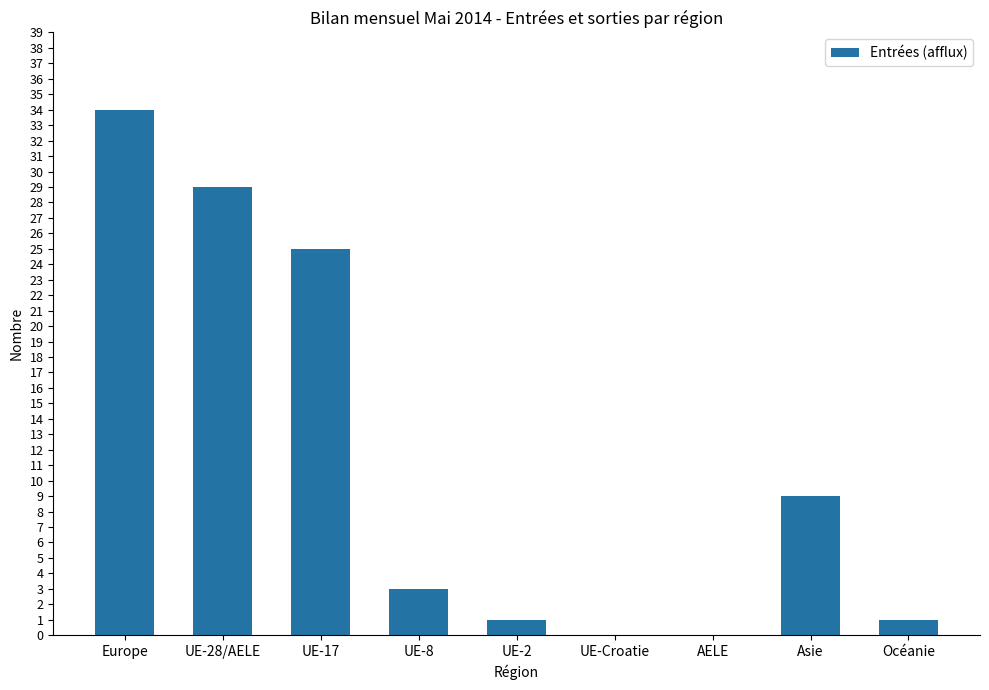

What is the sum of the values at Océanie and AELE?

1